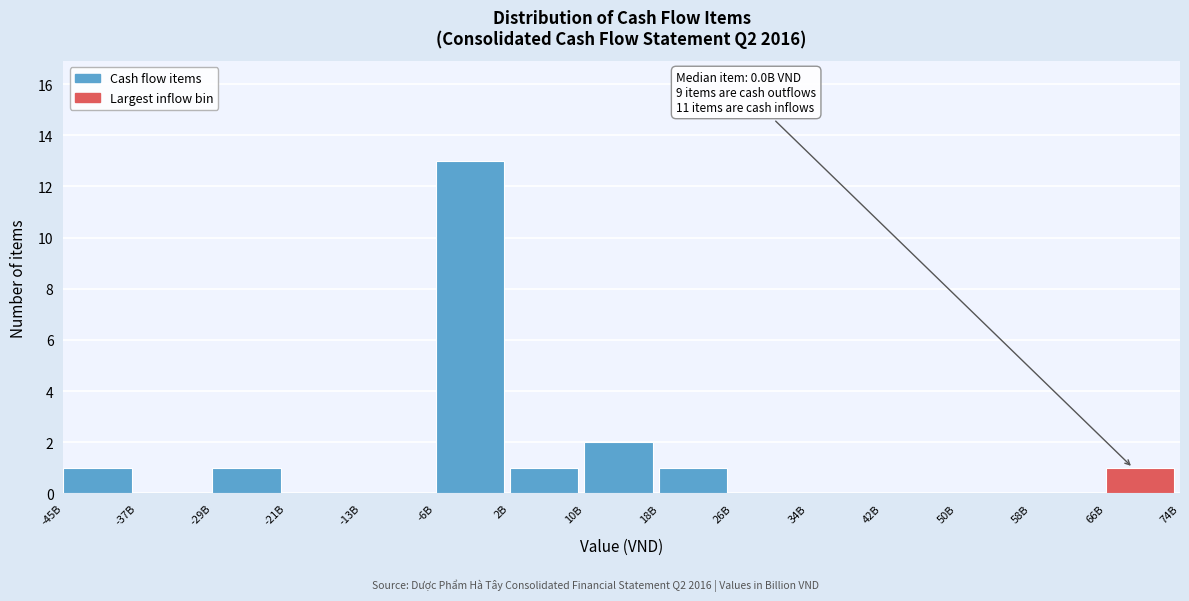

Reading left to right, list all the values displayed in this chart.

-45B=1	-37B=0	-29B=1	-21B=0	-13B=0	-6B=13	2B=1	10B=2	18B=1	26B=0	34B=0	42B=0	50B=0	58B=0	66B=1